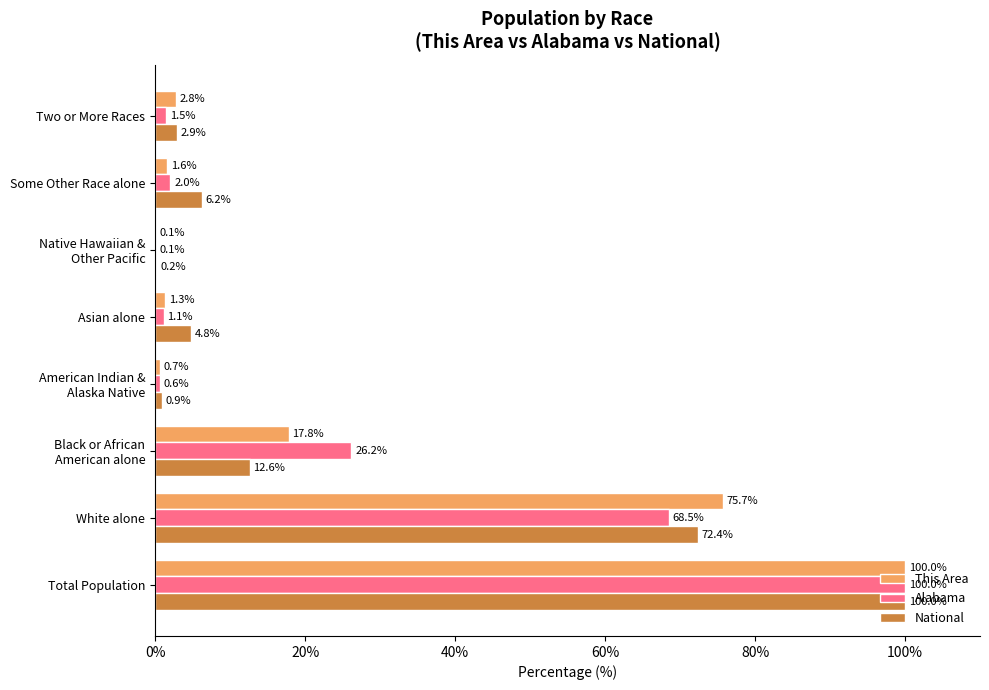

Read the National value at Asian alone.

4.8